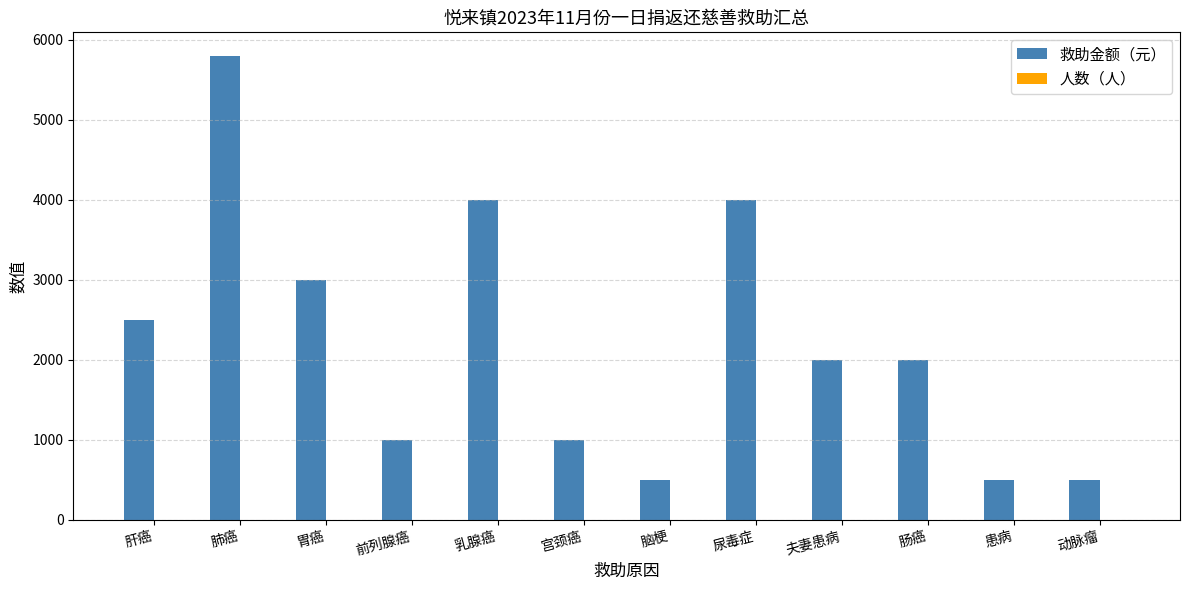

What is the sum of the 救助金额（元） values at 乳腺癌 and 肺癌?

9800